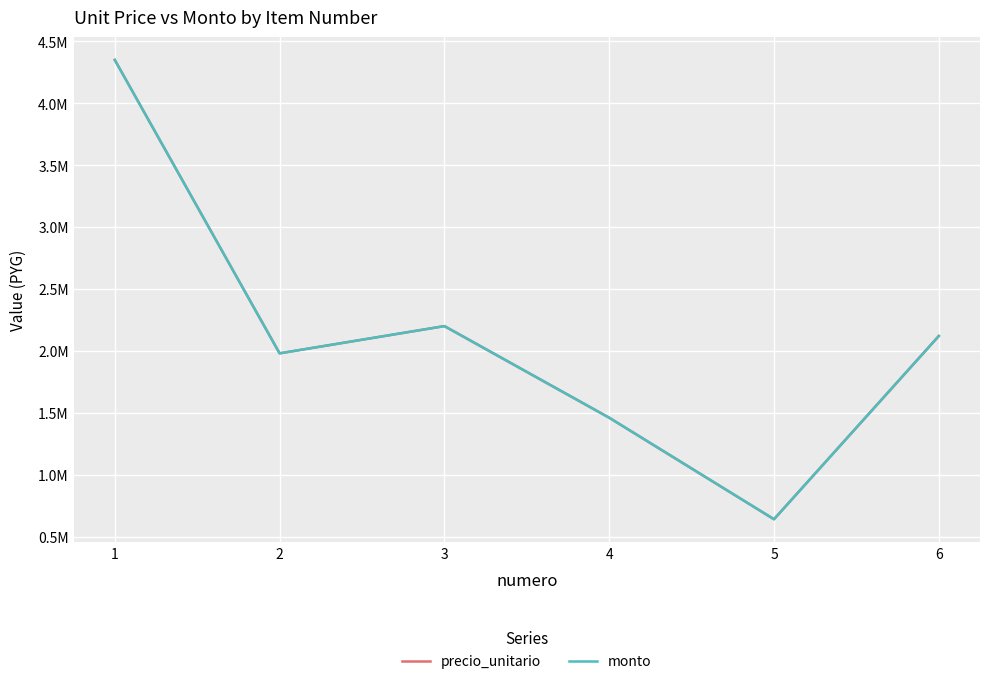

Does the chart display data point markers on the line(s)?

No